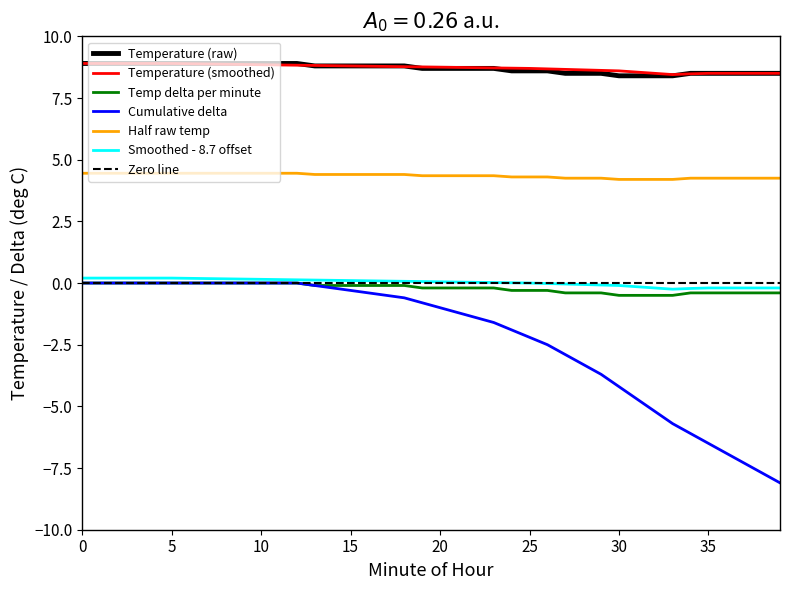

True or false: Cumulative delta has more than 2 interior local peaks.

False